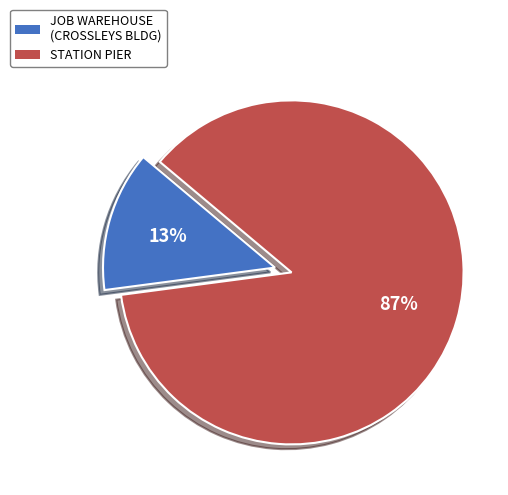

Which slice represents more than half of the pie?

STATION PIER